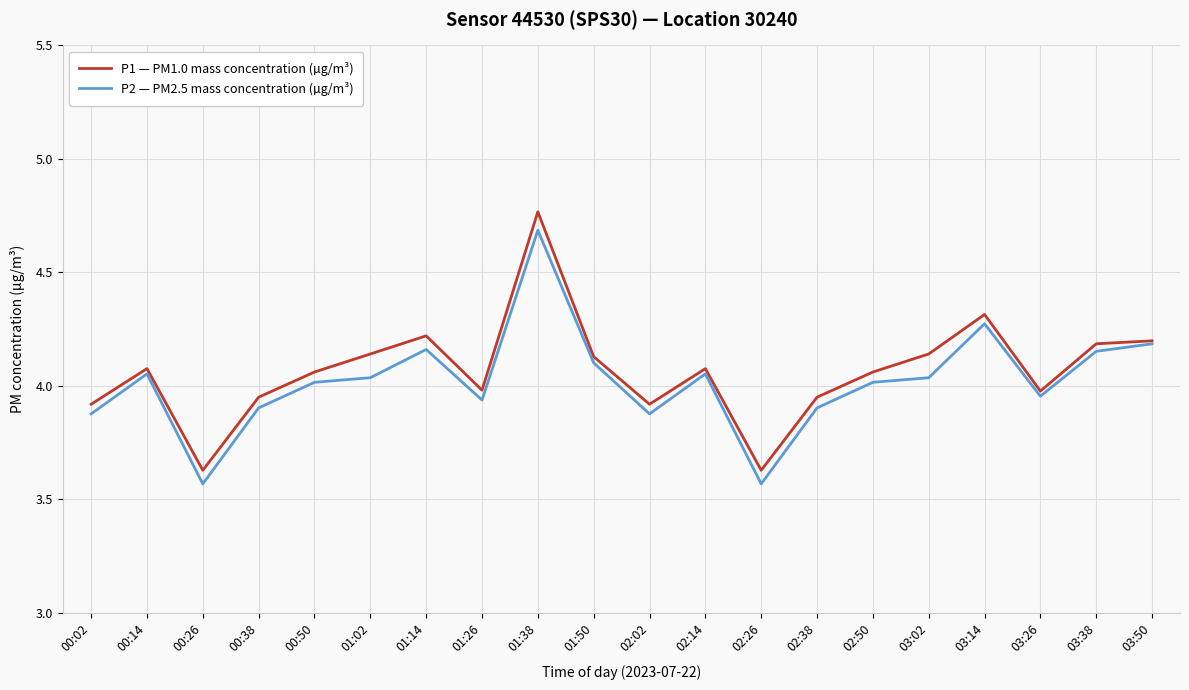

True or false: P1 — PM1.0 mass concentration (µg/m³) has a value of 2.5 at 01:02.

False